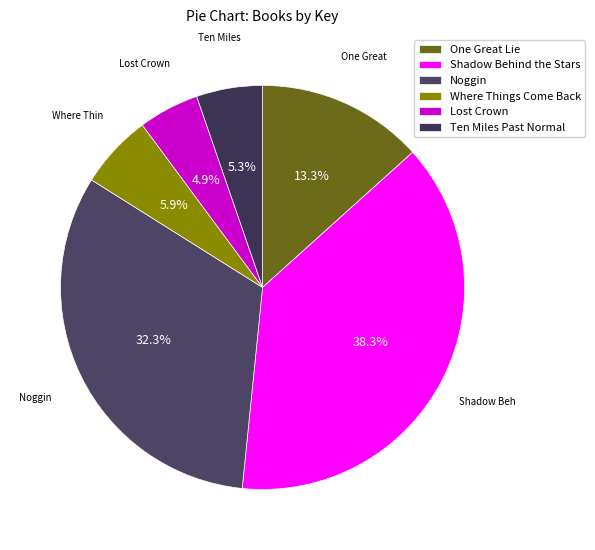

Which category has the smallest portion of the pie?

Lost Crown